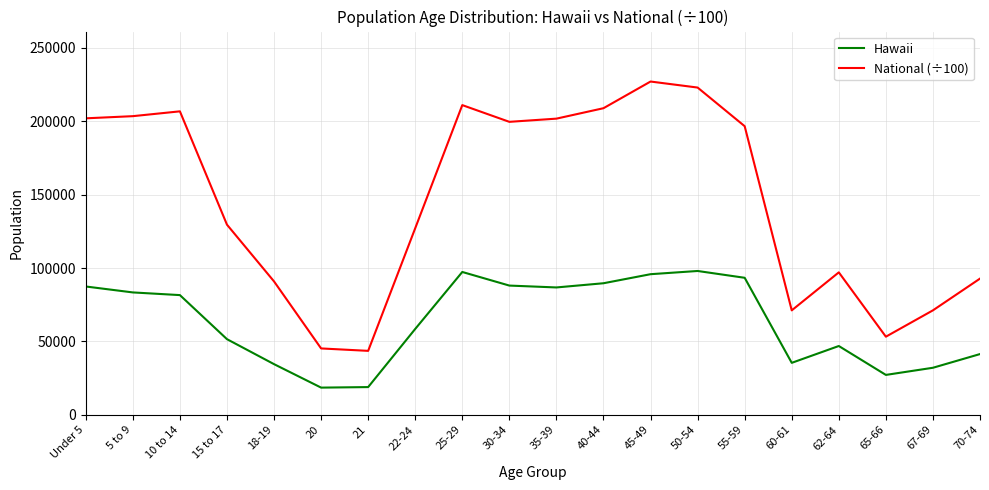

Which category has the highest value across all series?

45-49